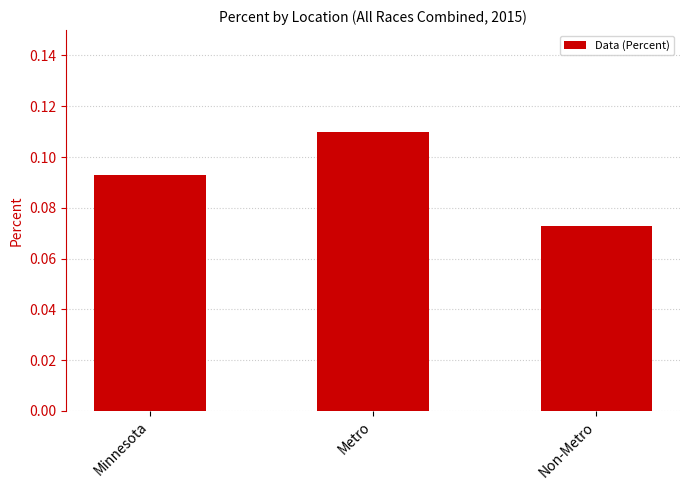

List the labels in order of value, largest first.

Metro, Minnesota, Non-Metro